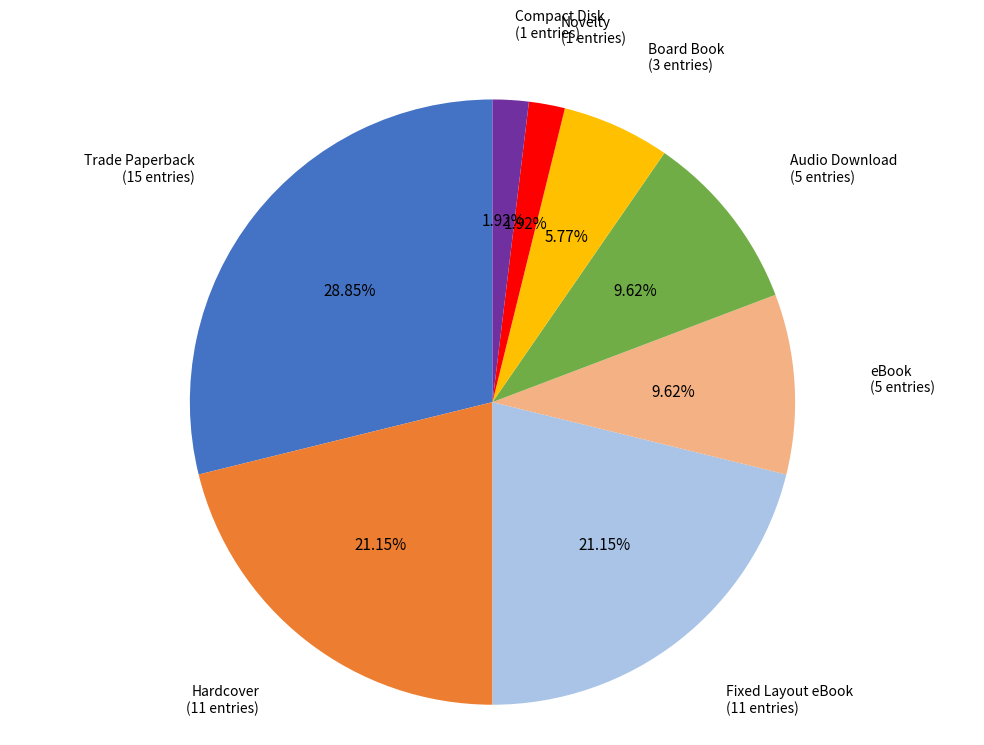

Combined, what portion of the pie is eBook and Audio Download?

19.2%